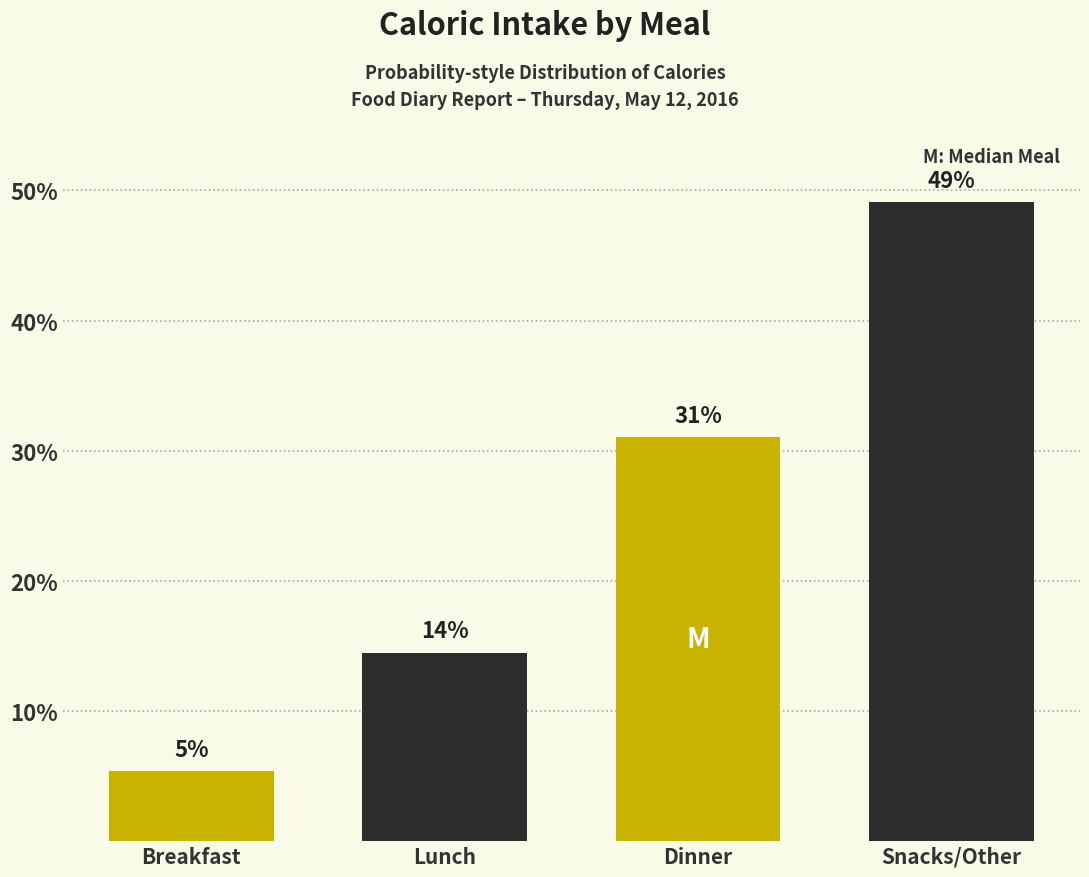

What is the value of the 4th bar from the left?

49.1